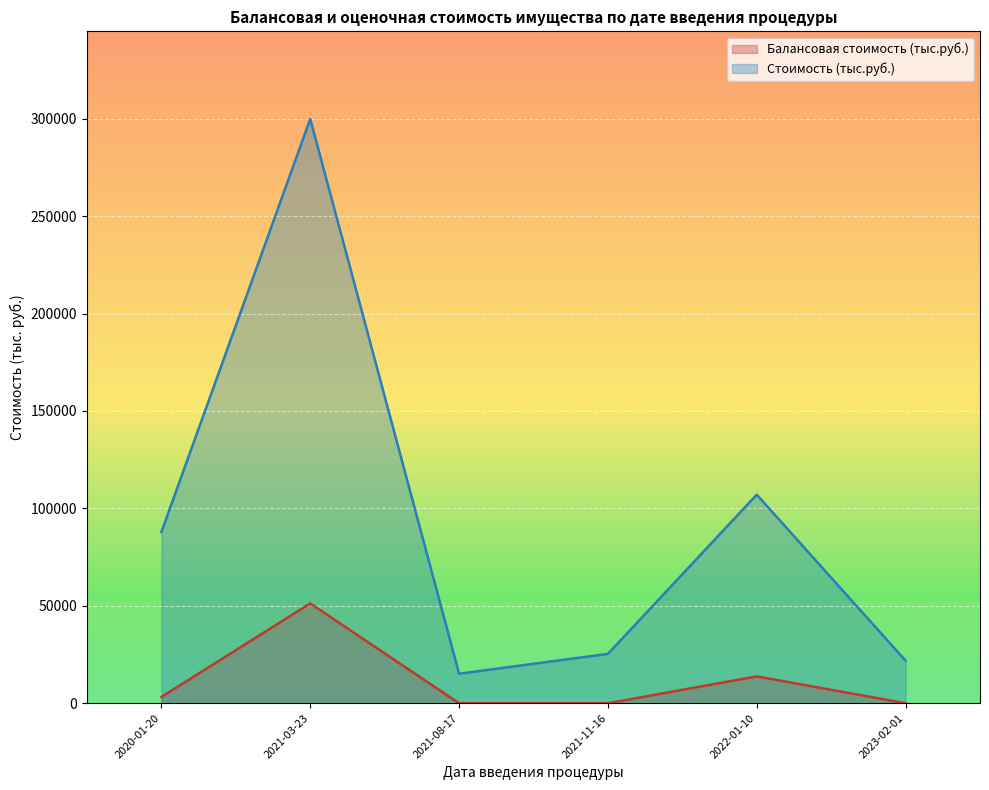

Where does the Стоимость (тыс.руб.) series first go above 15961?

2020-01-20